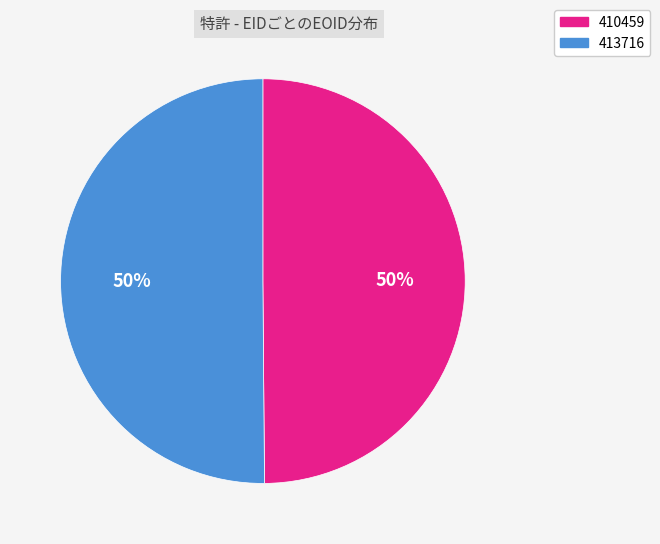

To the nearest percent, what is the average slice percentage?

50%